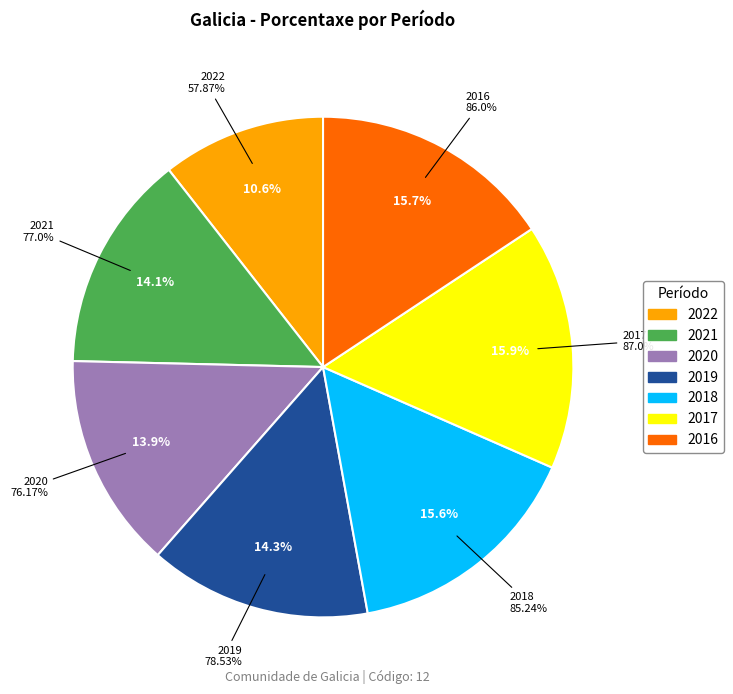

What is the change in value from 2019 to 2018?

+6.7